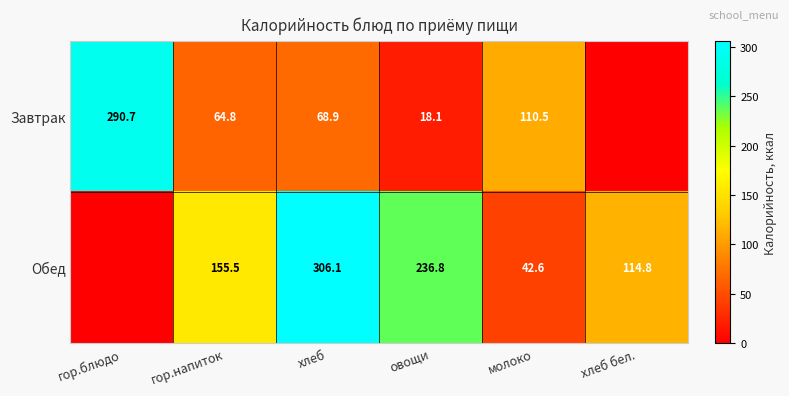

What is the total value across all series at гор.напиток?

220.3